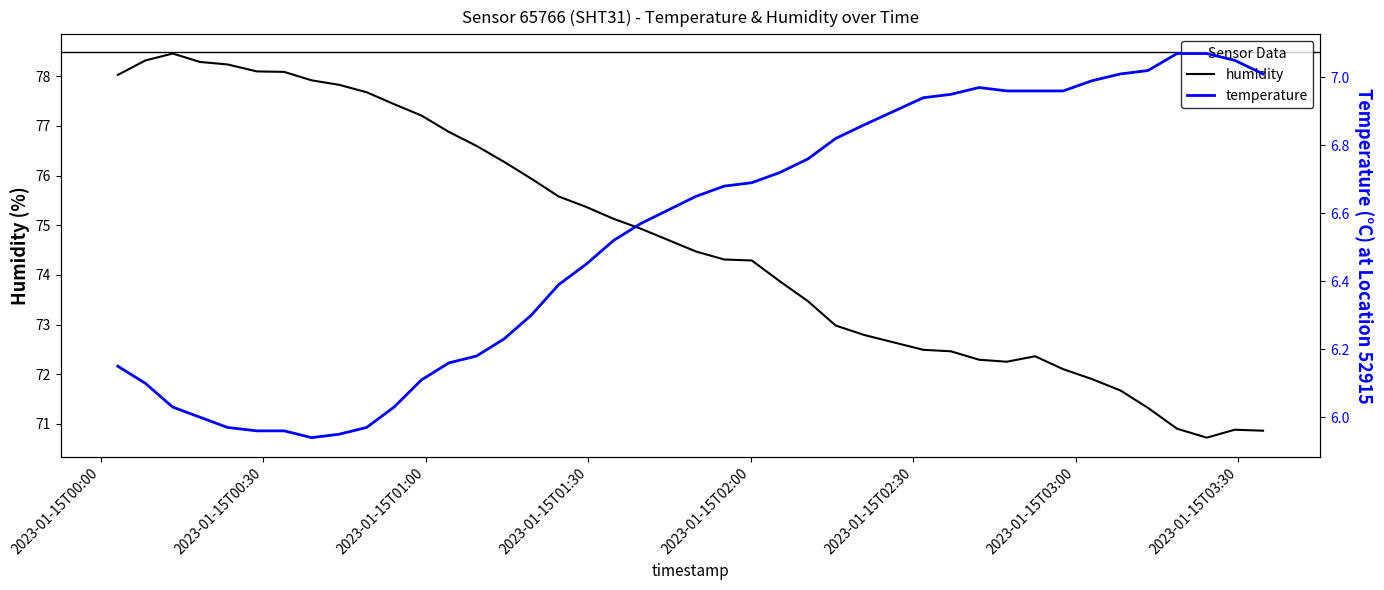

True or false: temperature and humidity intersect in this chart.

False